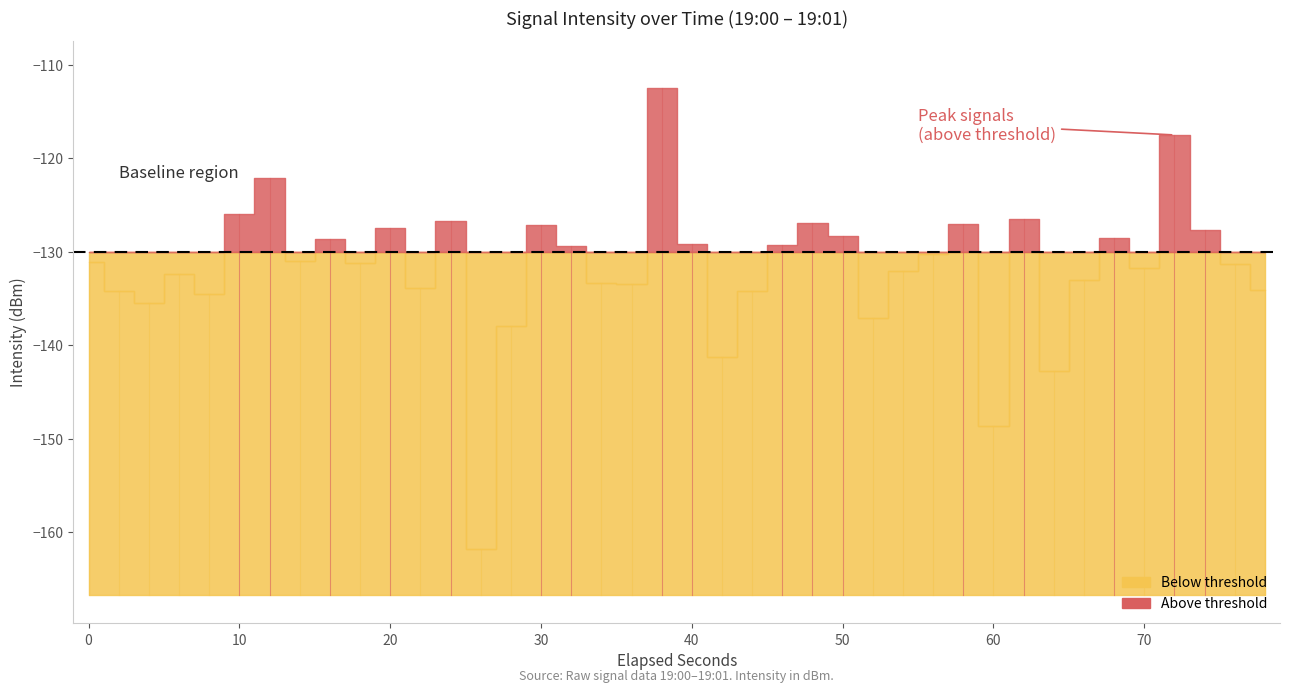

What is the value of the 18th point from the left?

-133.4